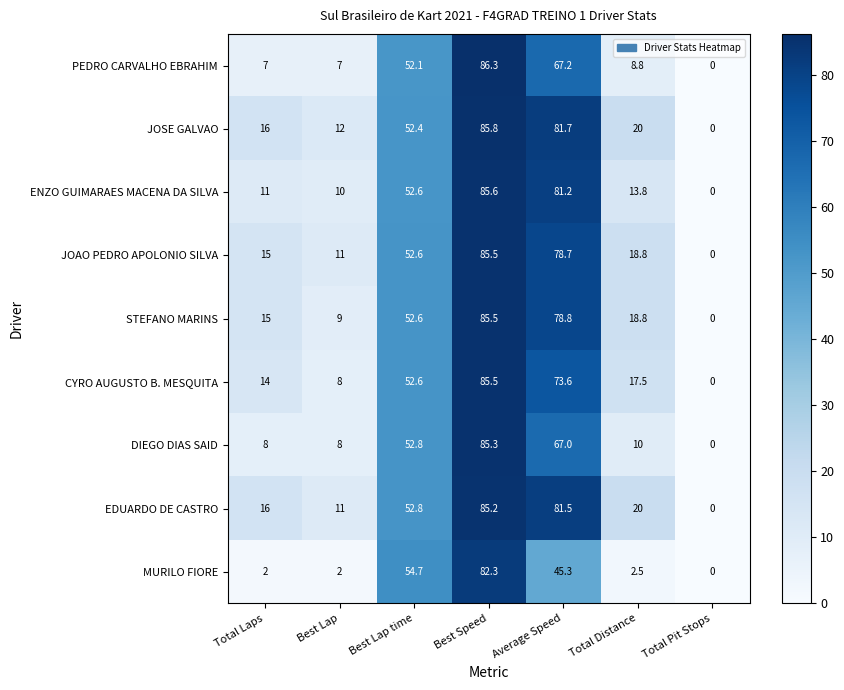

How many data points does each series have?

7